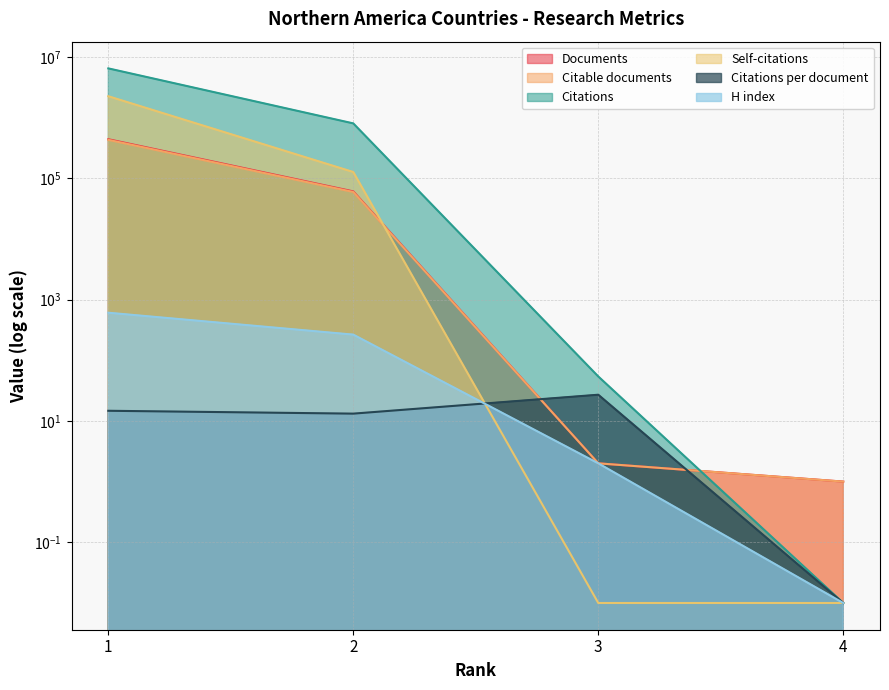

At which label does Citations per document reach its peak?

3